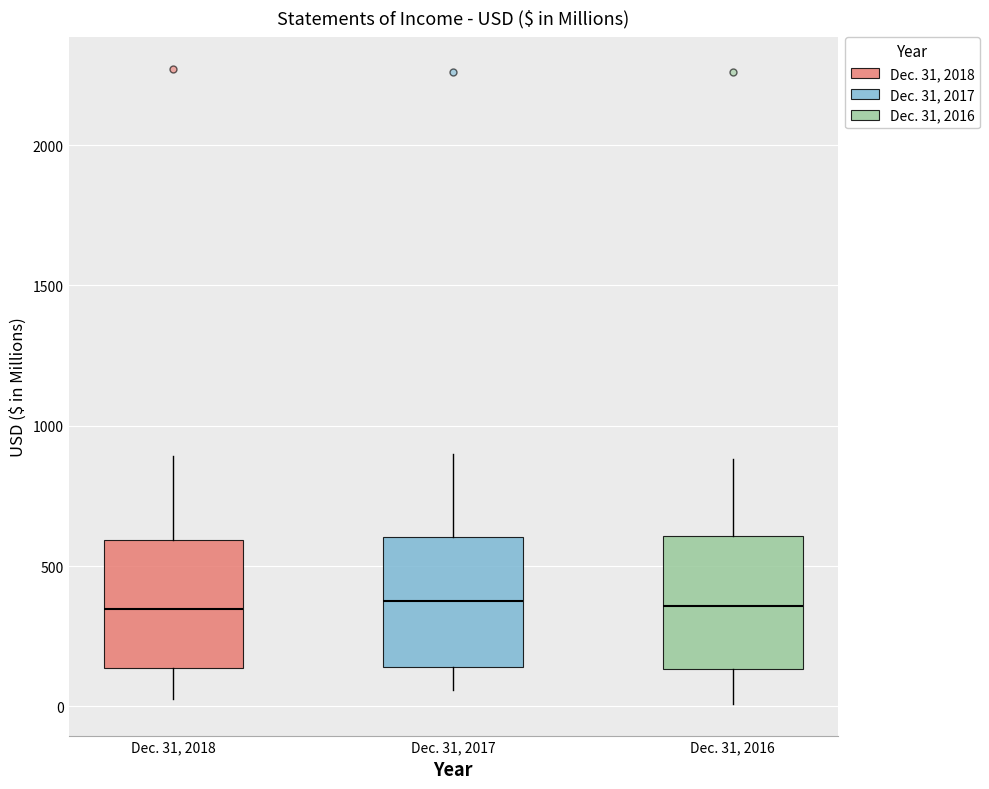

Where is the lower edge of the box for Dec. 31, 2018 on the y-axis? The values are not printed on the chart, so give them approximately, as read against the axis.

150